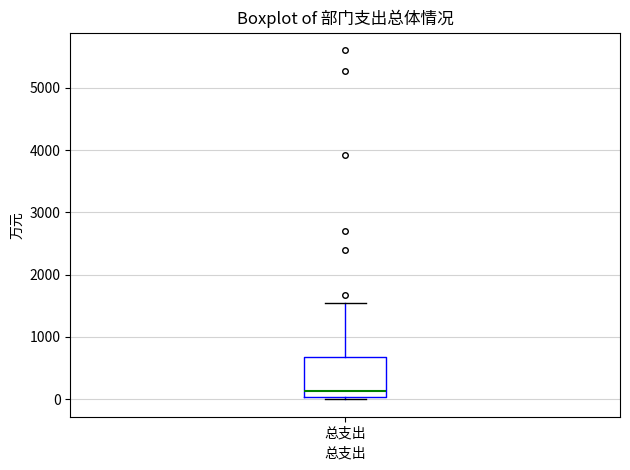

Where does the median line of the box for 总支出 sit on the y-axis? The values are not printed on the chart, so give them approximately, as read against the axis.

100